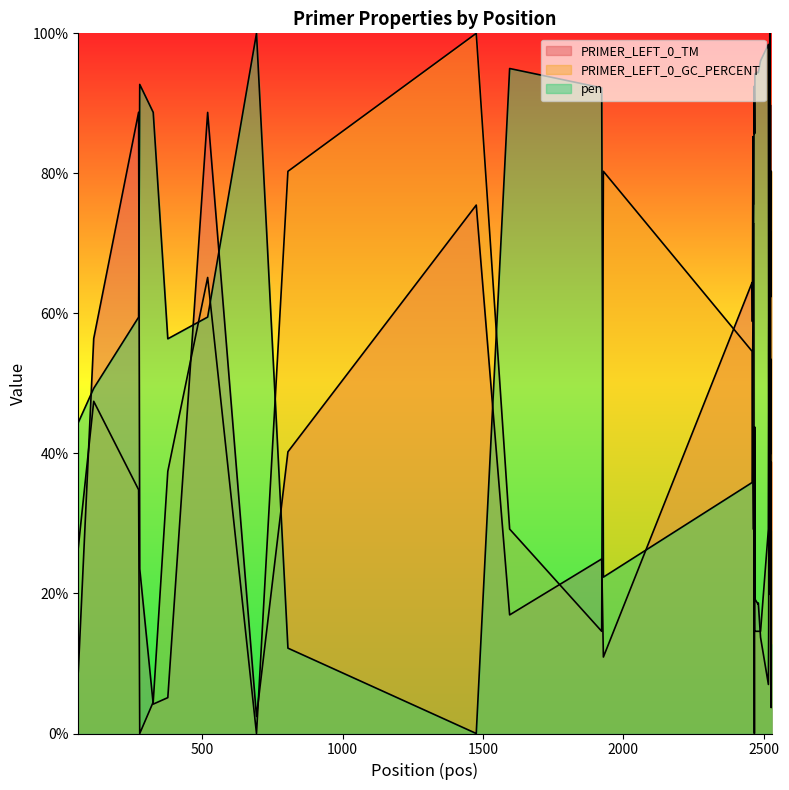

The PRIMER_LEFT_0_TM series shows 1.2 at 325. True or false?

False